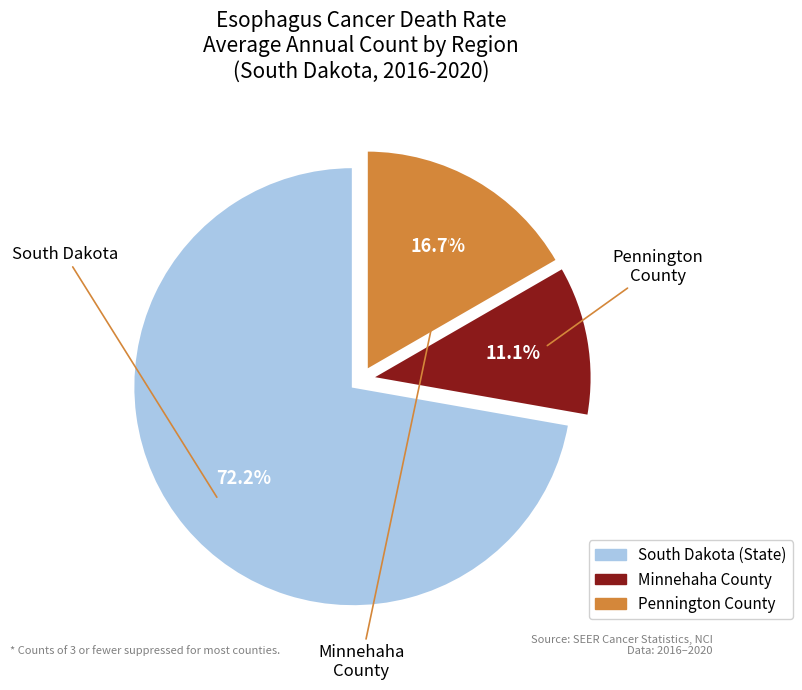

Does any single category account for the majority?

Yes